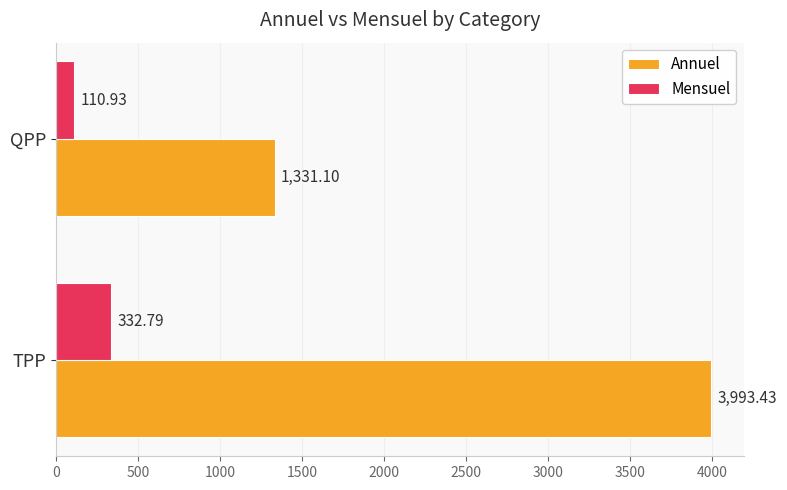

Rank the series by their maximum value, from lowest to highest.

Mensuel, Annuel